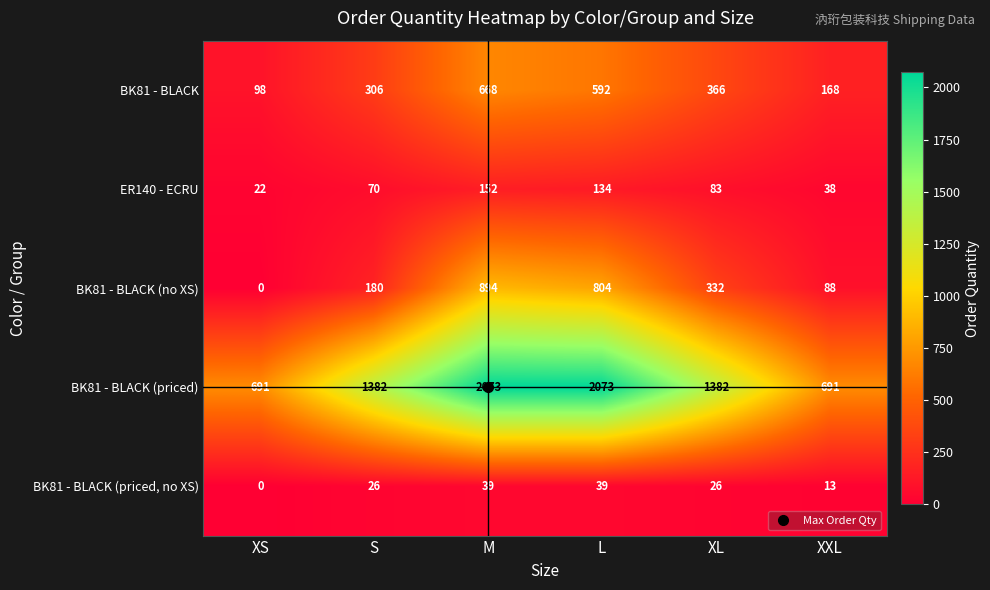

At which category does the chart reach its minimum across all series?

XS